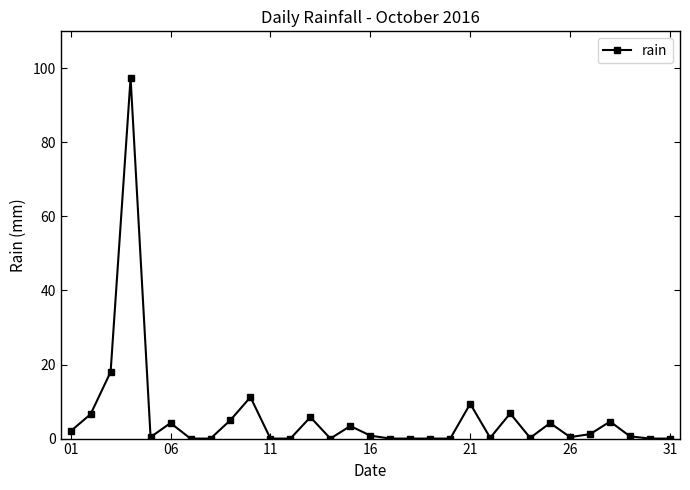

What is the greatest value displayed?

97.4